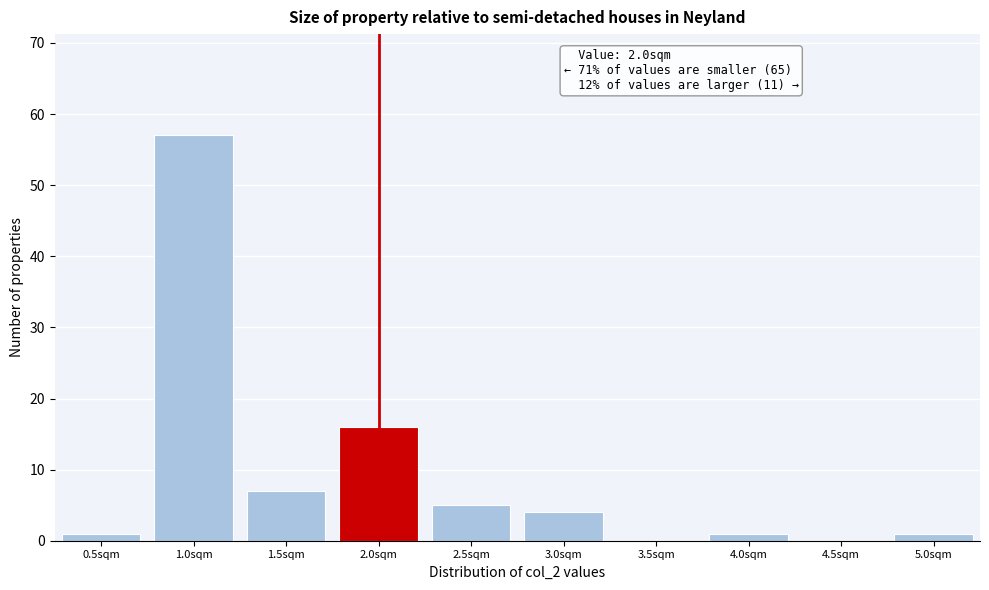

Reading left to right, list all the values displayed in this chart.

0.5sqm=1	1.0sqm=57	1.5sqm=7	2.0sqm=16	2.5sqm=5	3.0sqm=4	3.5sqm=0	4.0sqm=1	4.5sqm=0	5.0sqm=1